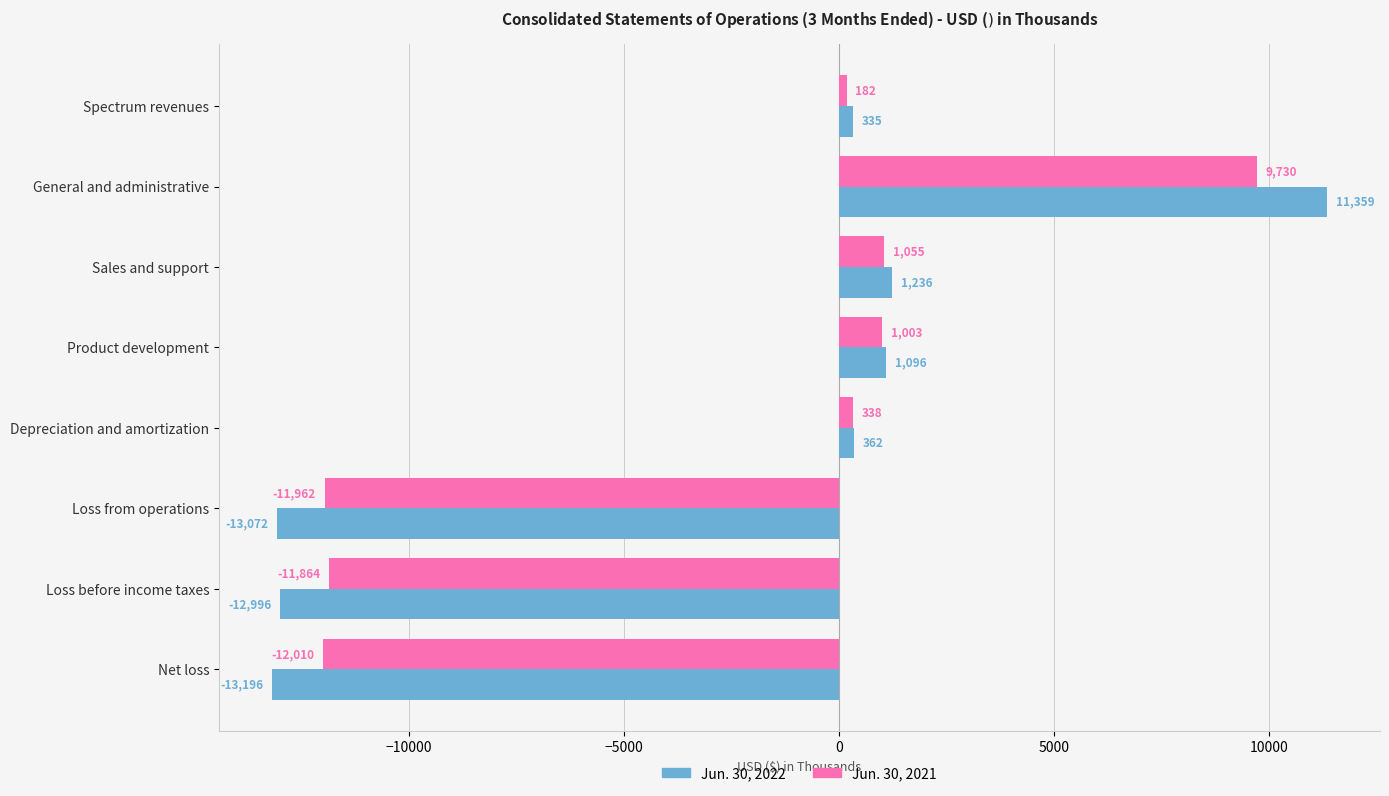

What is the difference between the Jun. 30, 2021 values at Loss from operations and Loss before income taxes?

98